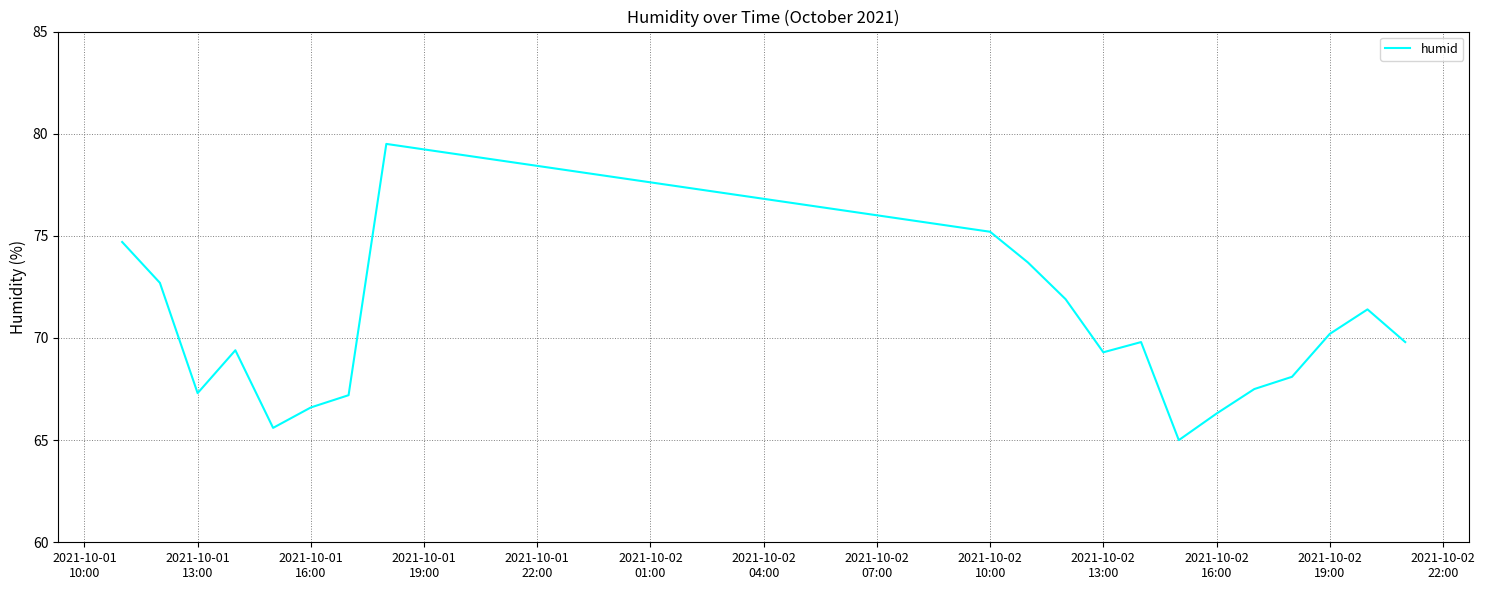

What is the minimum value shown in the chart?

65.0